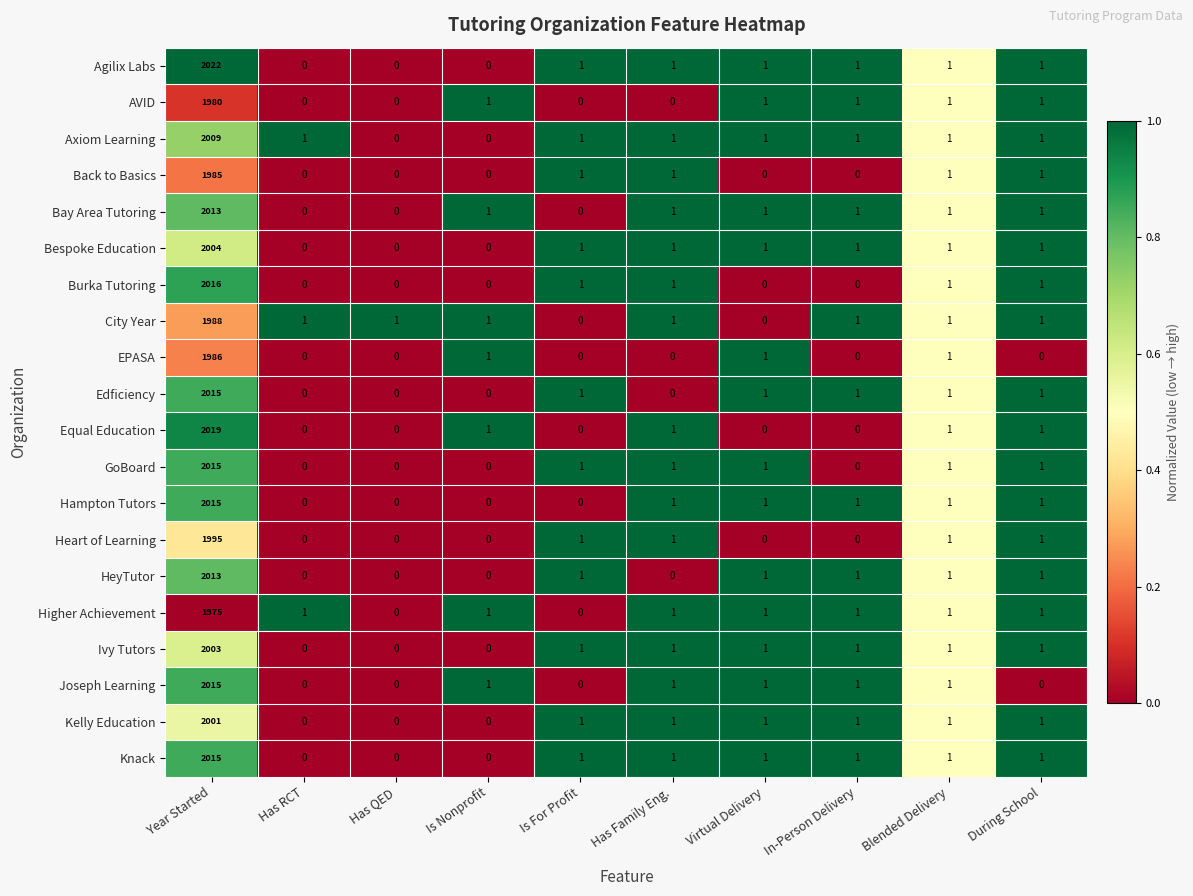

Which category has the highest value in the Agilix Labs series?

Year Started